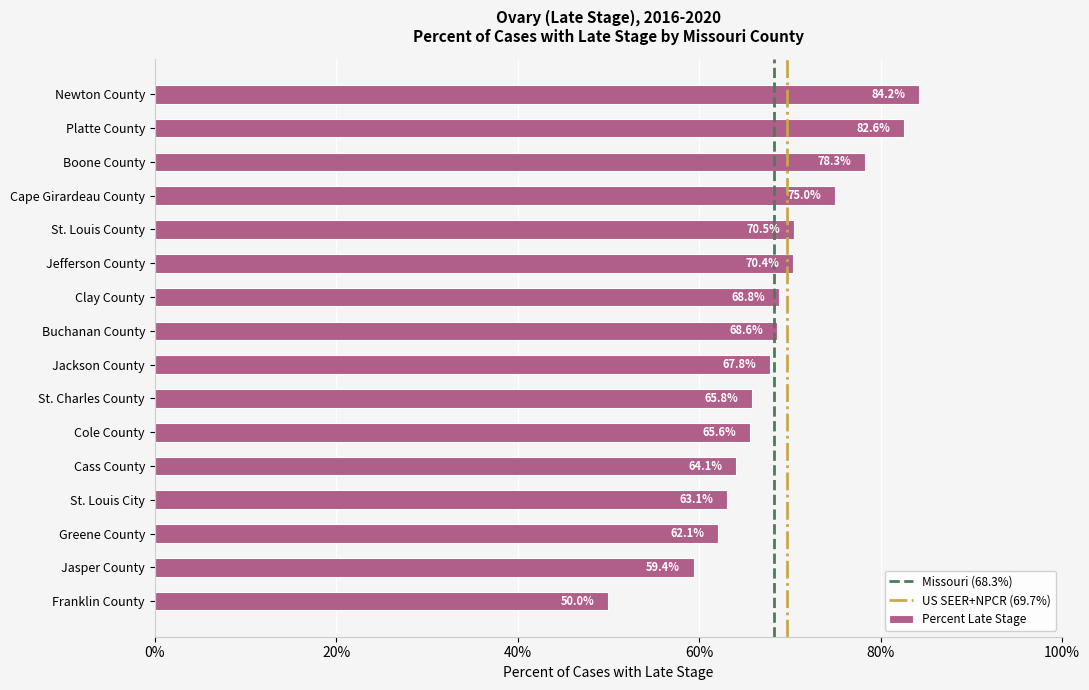

What is the difference between the maximum and second lowest values?

24.8